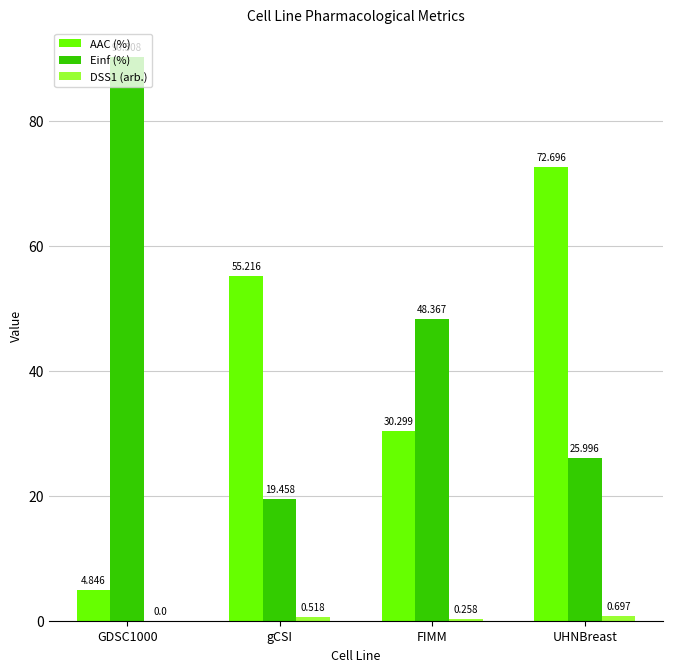

Between GDSC1000 and UHNBreast, which series saw the biggest shift?

AAC (%)